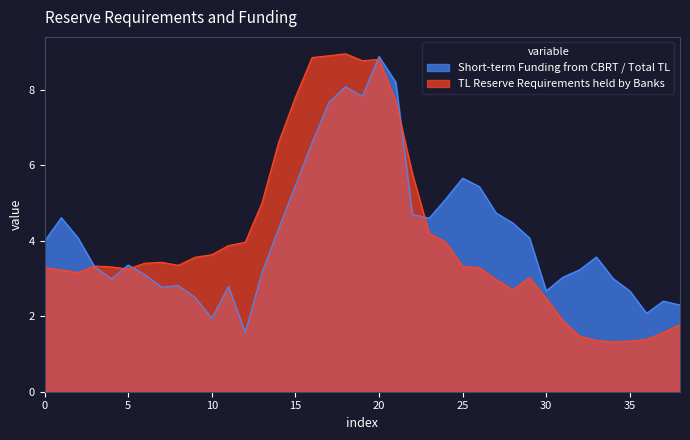

Which label corresponds to the smallest value in the chart?

2012-11-30